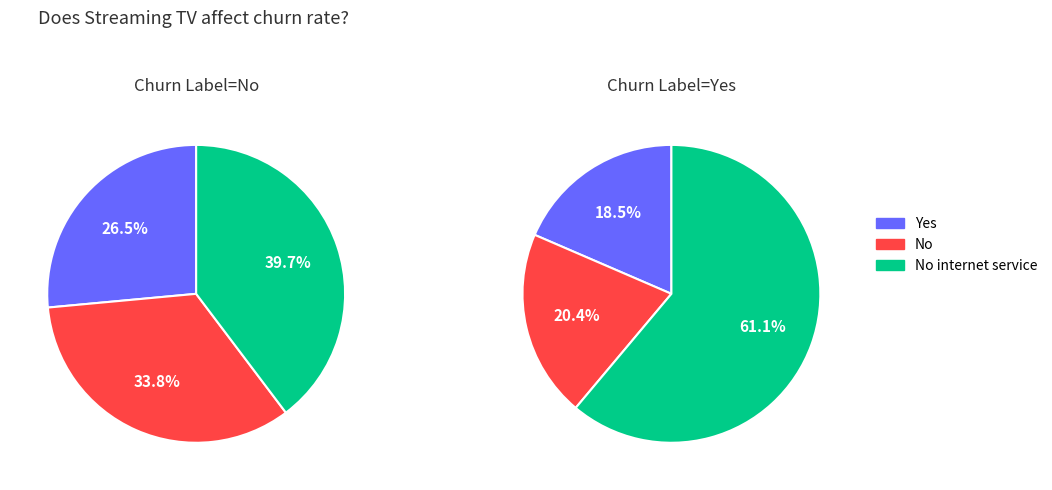

Is 8 the majority of the pie?

No